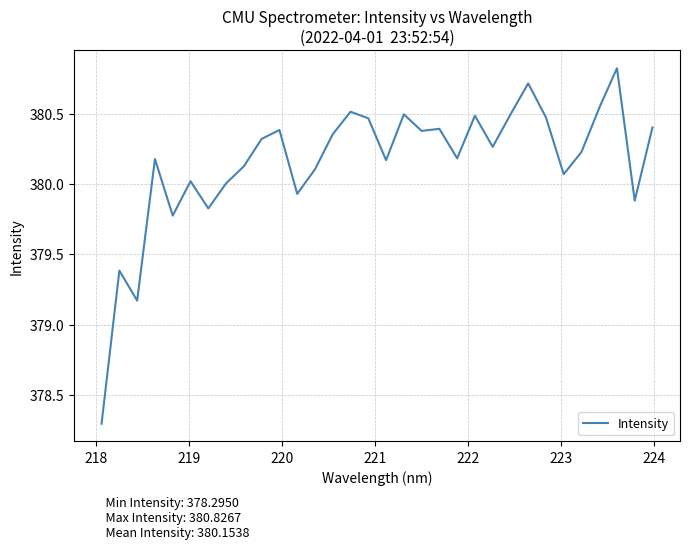

What is the greatest value displayed?

380.8